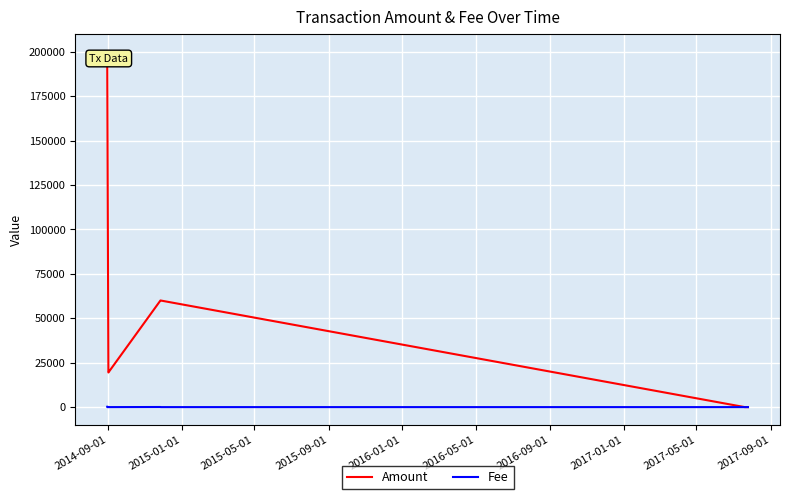

Which series has the largest total across all categories?

Amount